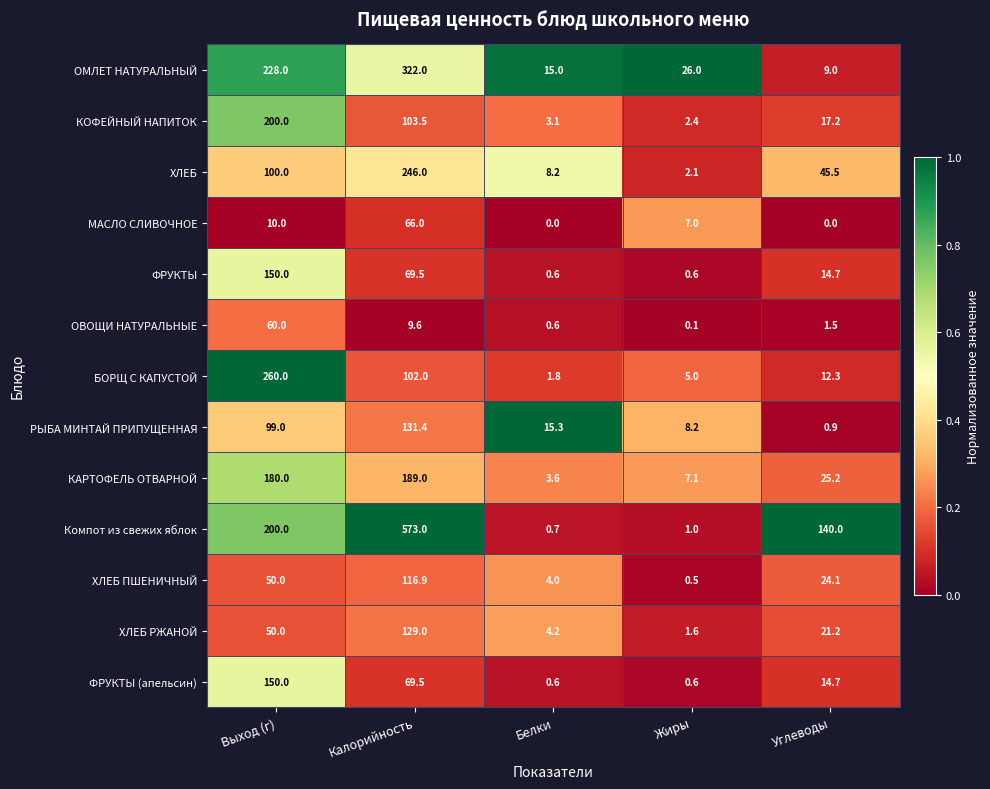

What is the difference between the maximum and minimum values in the ФРУКТЫ series?

149.4